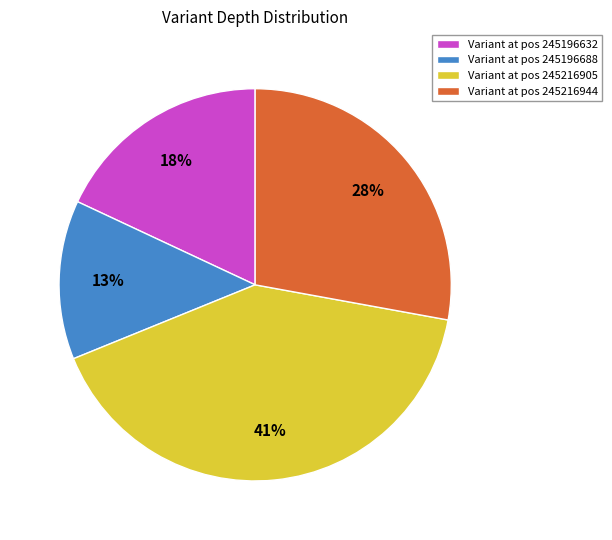

Rank the categories by value from highest to lowest.

Variant at pos 245216905, Variant at pos 245216944, Variant at pos 245196632, Variant at pos 245196688